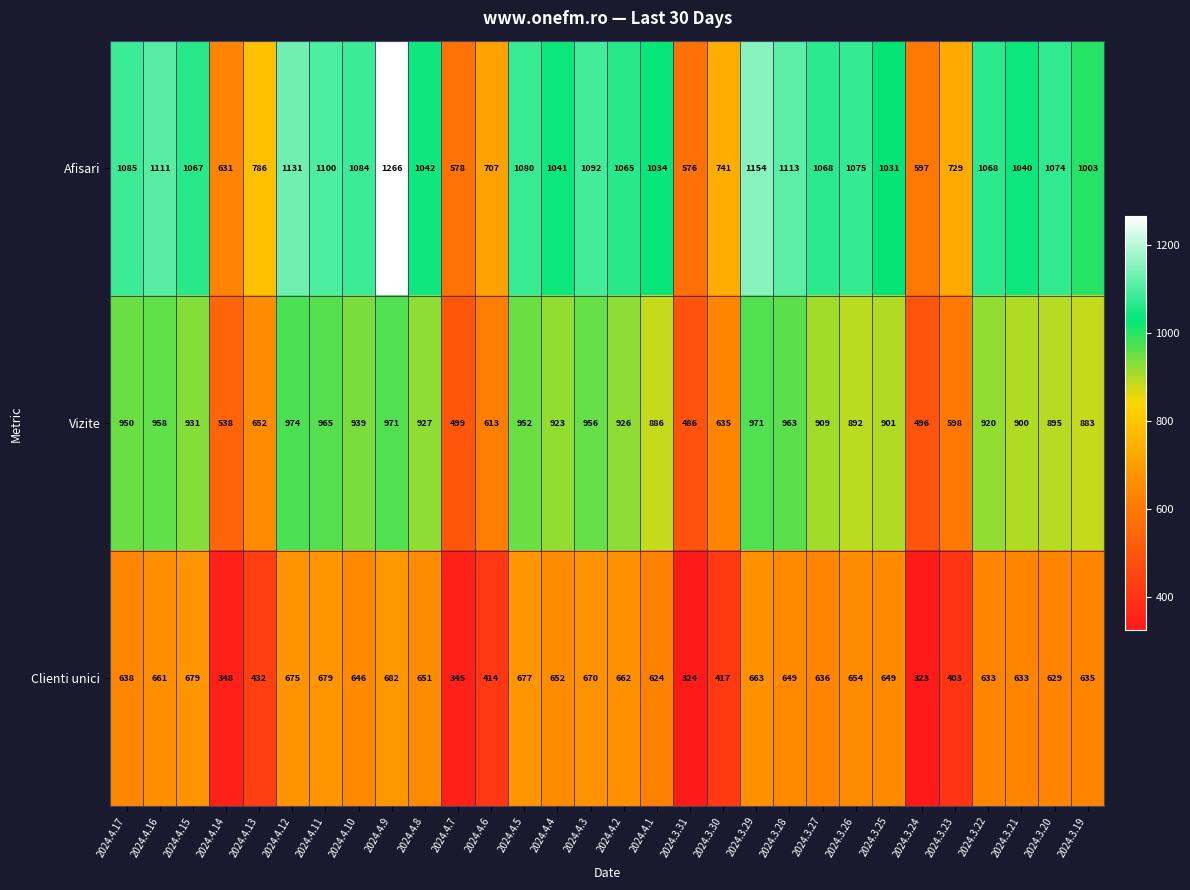

List the series in order of their overall mean, lowest first.

Clienti unici, Vizite, Afisari